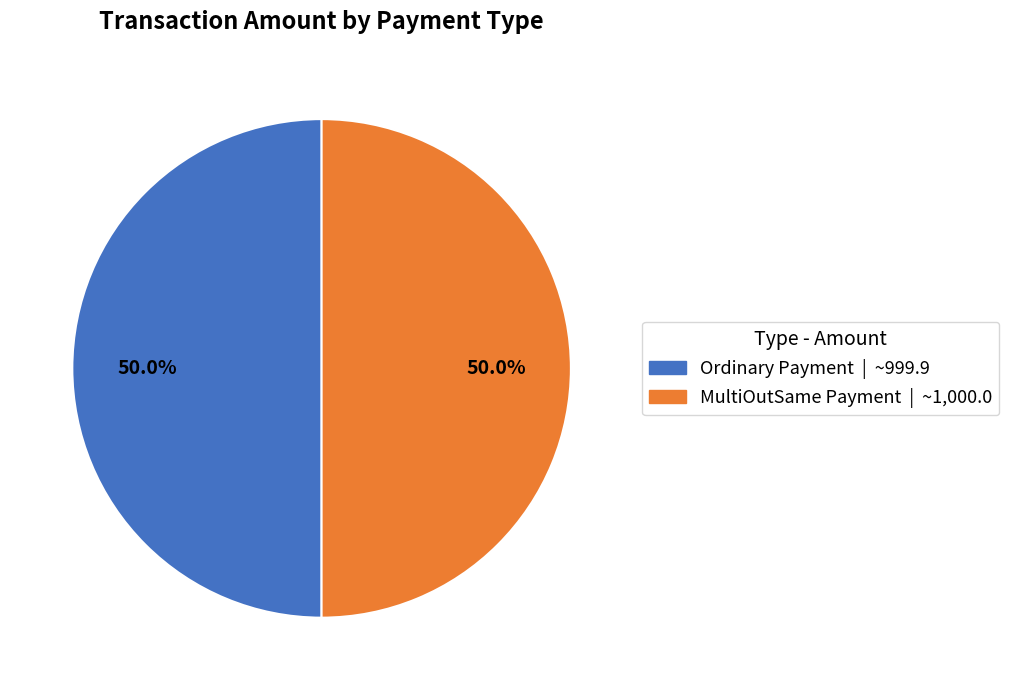

Count the number of slices in the pie.

2